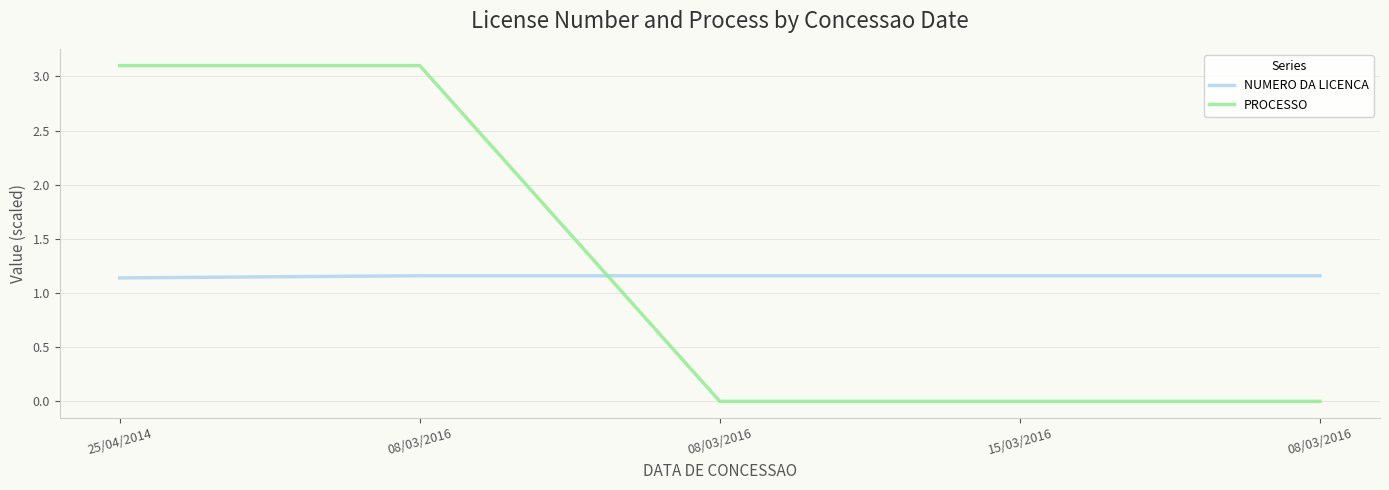

What is the sum of all NUMERO DA LICENCA values?

5.8